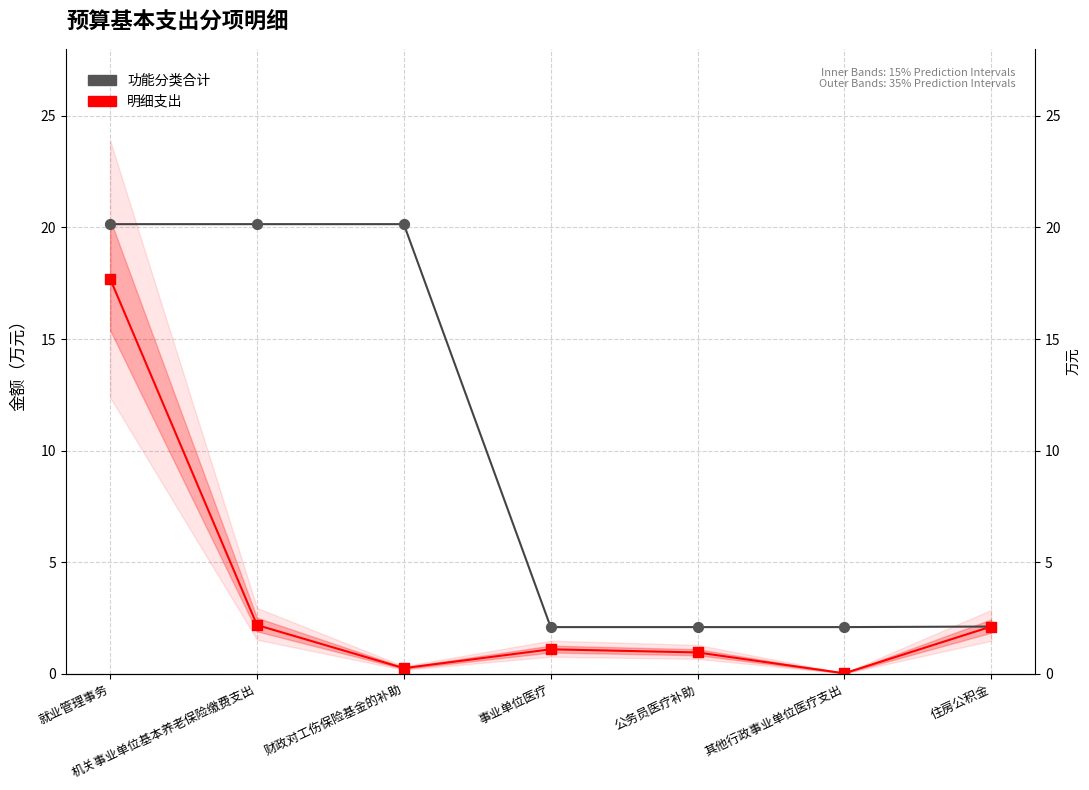

Is the value of 明细支出 at 住房公积金 greater than the value of 功能分类合计 at 公务员医疗补助?

Yes